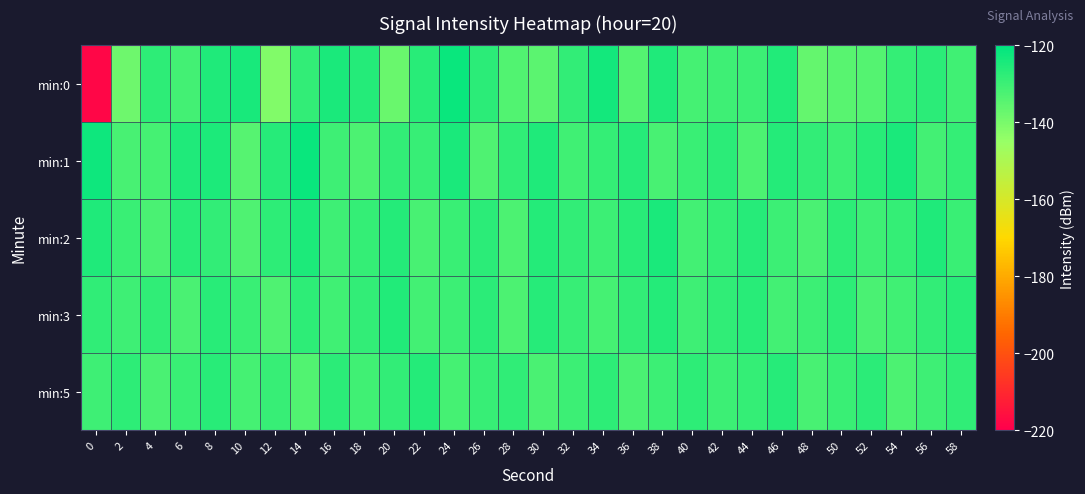

Which series has the widest spread of values?

min:0